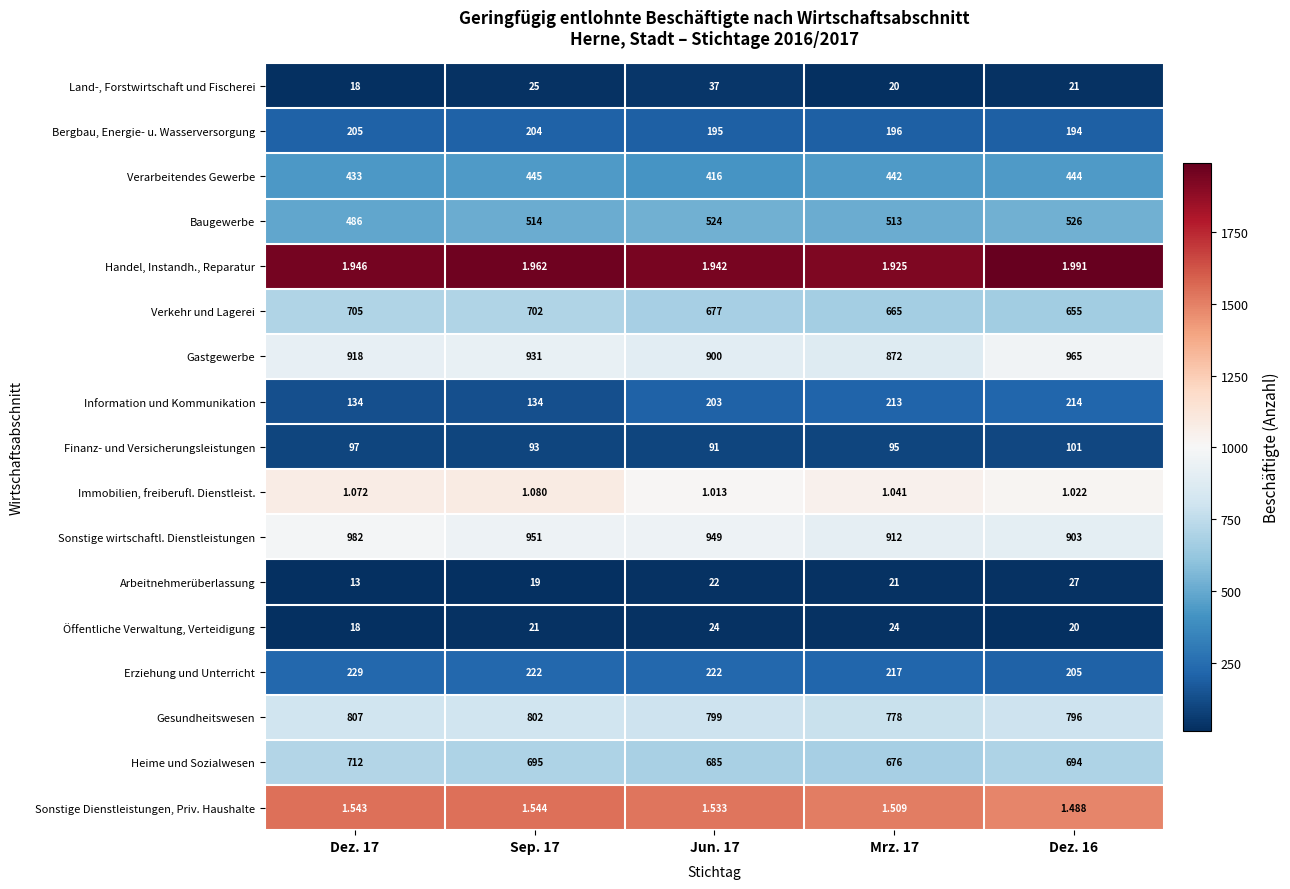

List the series in order of their peak value, lowest first.

Immobilien, freiberufl. Dienstleist., Sonstige Dienstleistungen, Priv. Haushalte, Handel, Instandh., Reparatur, Öffentliche Verwaltung, Verteidigung, Arbeitnehmerüberlassung, Land-, Forstwirtschaft und Fischerei, Finanz- und Versicherungsleistungen, Bergbau, Energie- u. Wasserversorgung, Information und Kommunikation, Erziehung und Unterricht, Verarbeitendes Gewerbe, Baugewerbe, Verkehr und Lagerei, Heime und Sozialwesen, Gesundheitswesen, Gastgewerbe, Sonstige wirtschaftl. Dienstleistungen